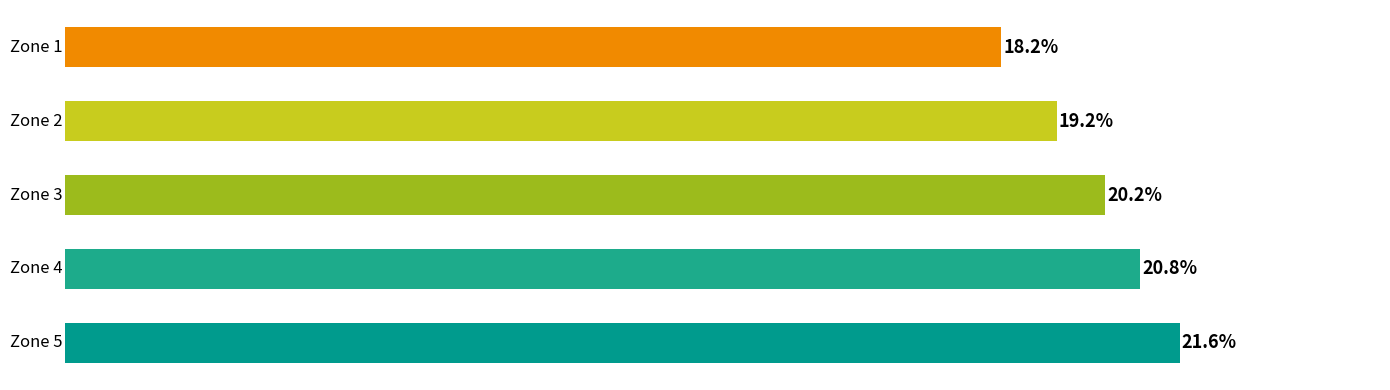

How many bars are there in total?

5